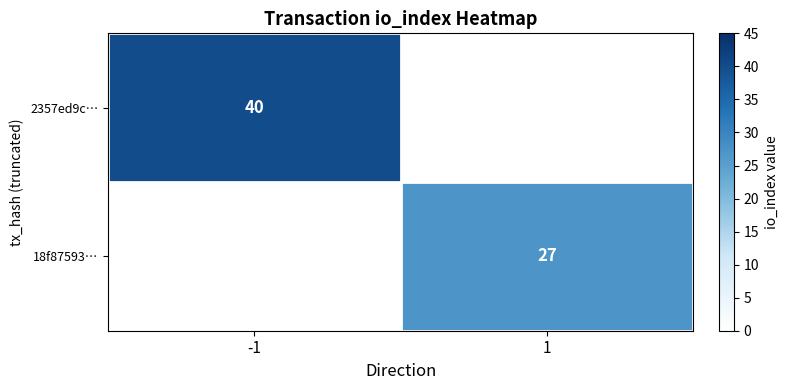

Is it true that 2357ed9c… equals 65 at -1?

False